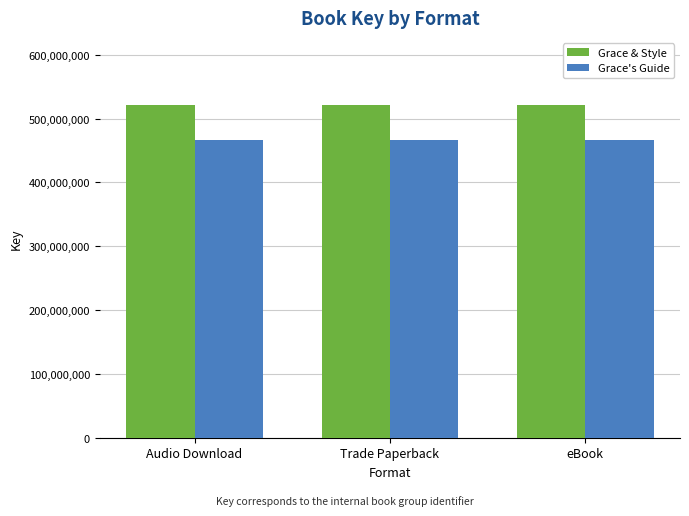

Which series has the largest total across all categories?

Grace & Style